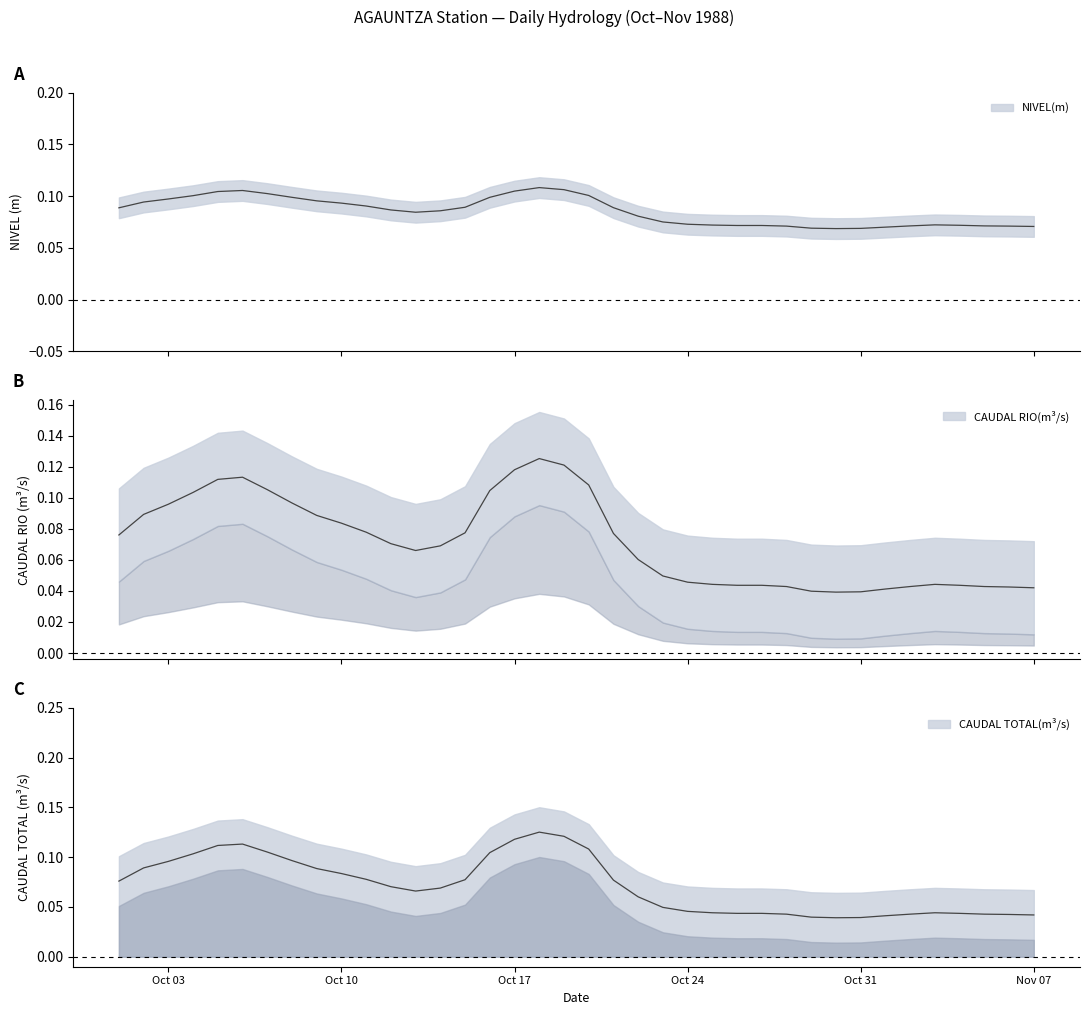

What is the value of the NIVEL(m) point at the 9th from the left?

0.1